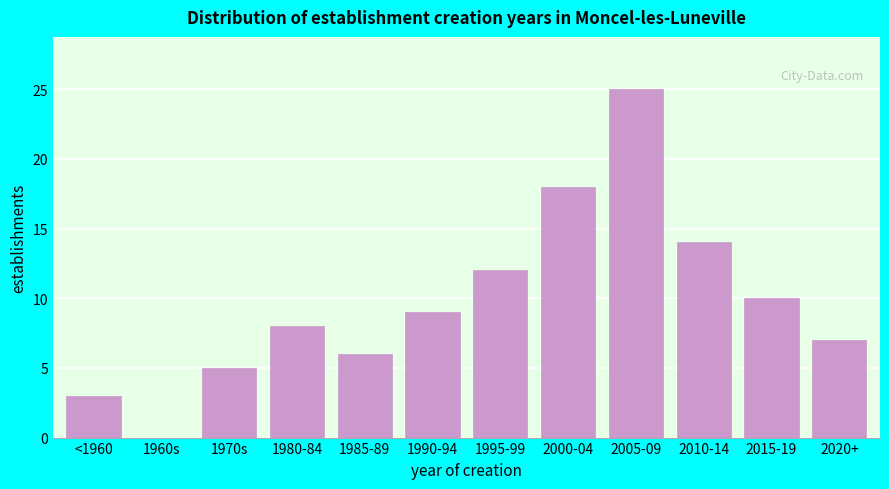

Reading left to right, what are all the values shown in this chart?

<1960=3	1960s=0	1970s=5	1980-84=8	1985-89=6	1990-94=9	1995-99=12	2000-04=18	2005-09=25	2010-14=14	2015-19=10	2020+=7